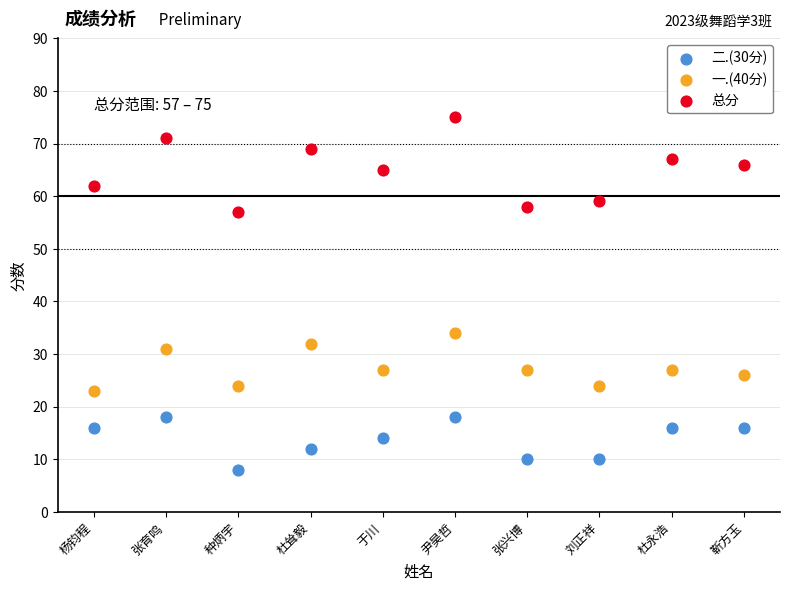

Across all series, what Y value is closest to 41?

34